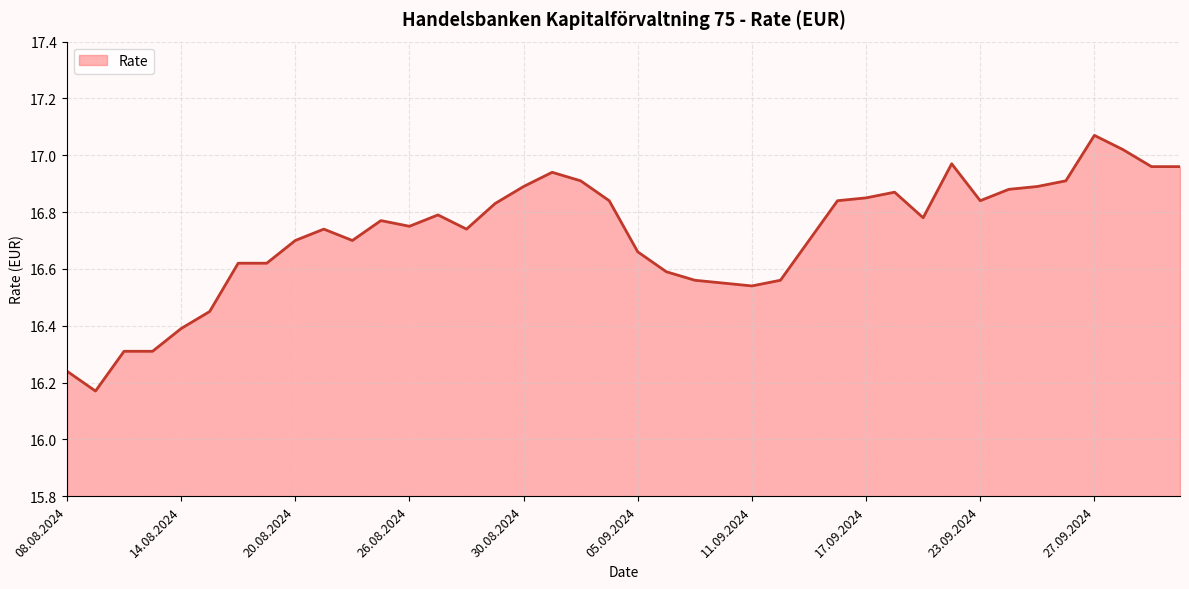

What is the difference between the second highest and second lowest values?

0.8